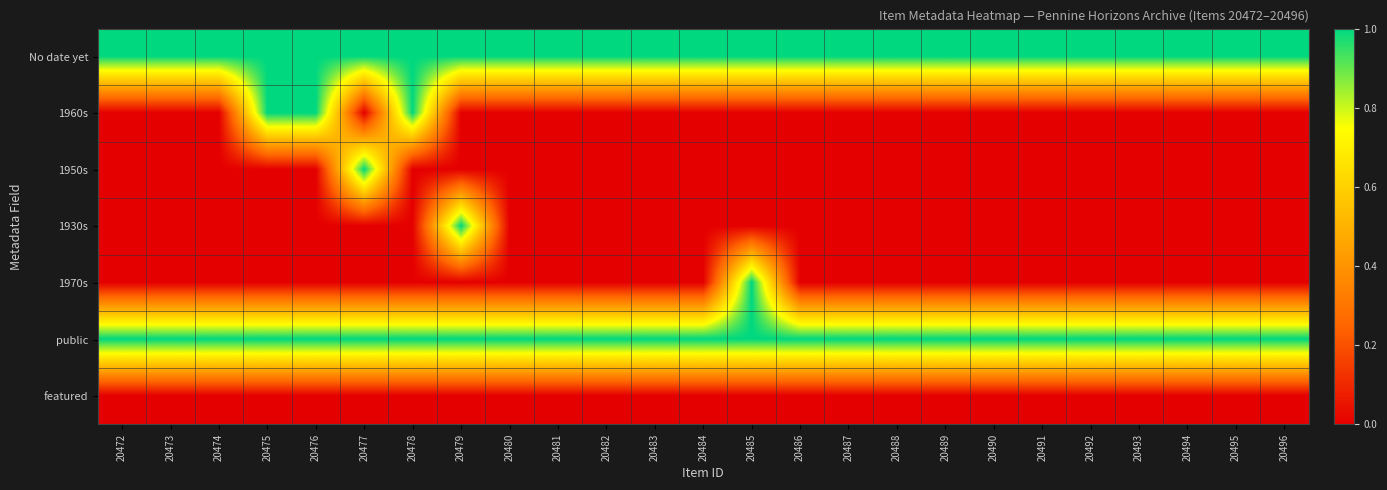

How many categories are shown in the chart?

25